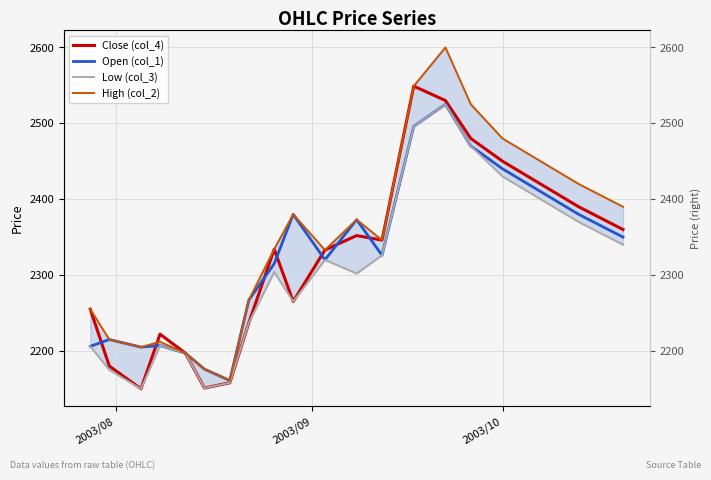

How many data points in Low (col_3) are above 2304?

9